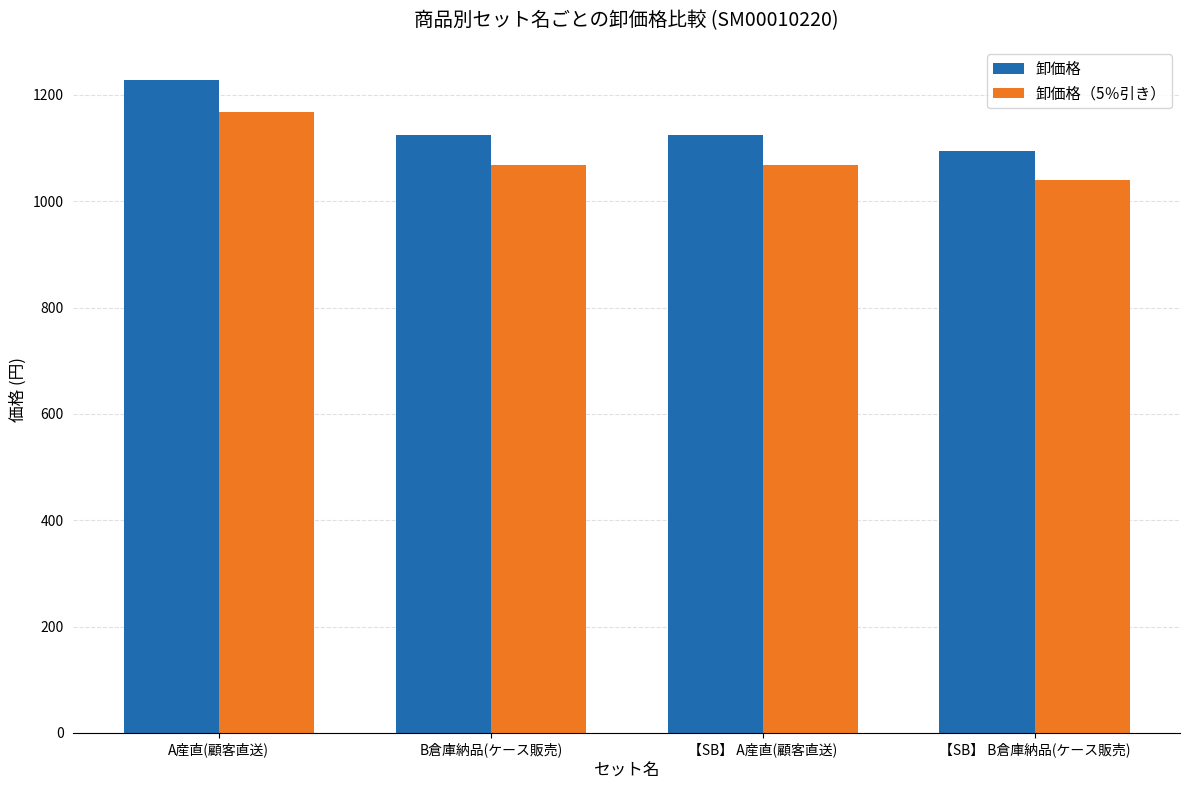

True or false: 卸価格（5％引き） has a value of 1040.2 at 【SB】 B倉庫納品(ケース販売).

True